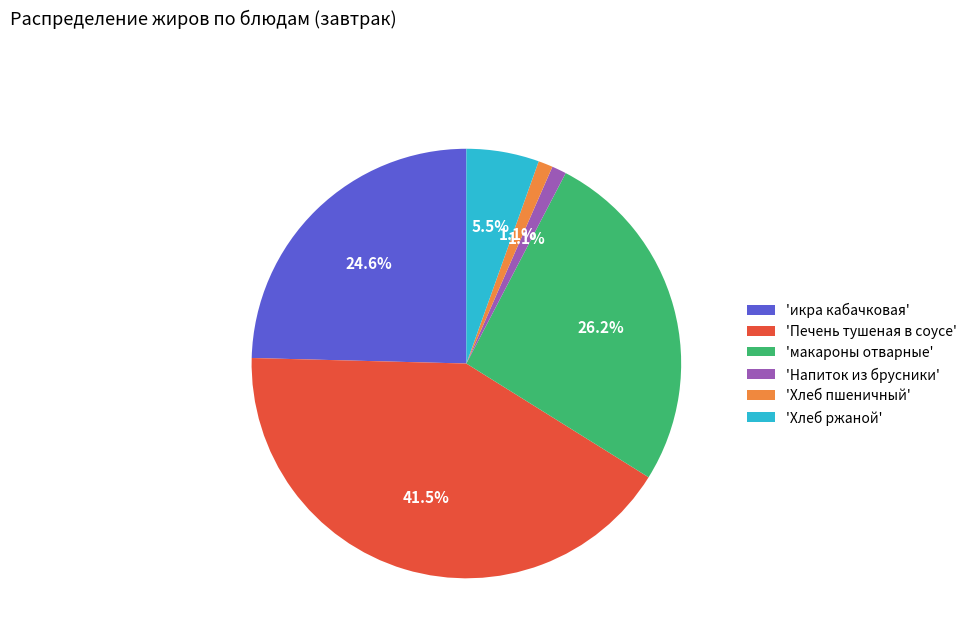

Which category has the biggest portion of the pie?

'Печень тушеная в соусе'